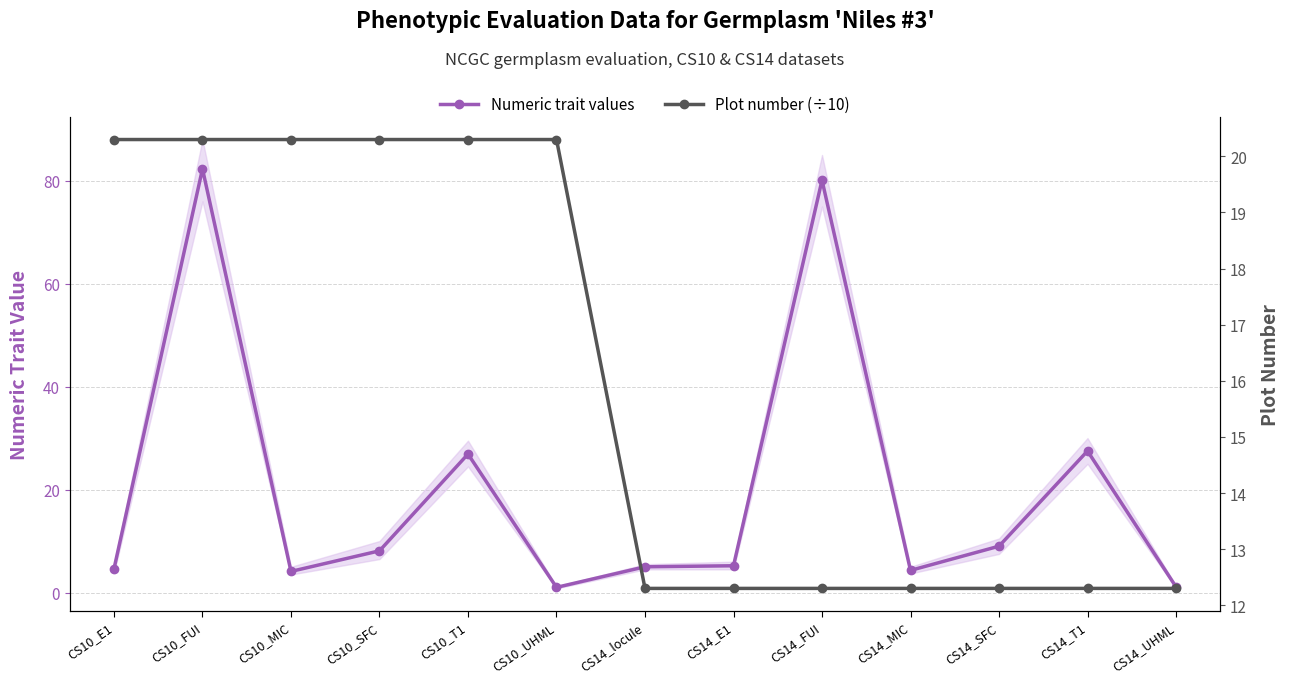

What are all the series names shown in the legend?

Numeric trait values, Plot number (÷10)